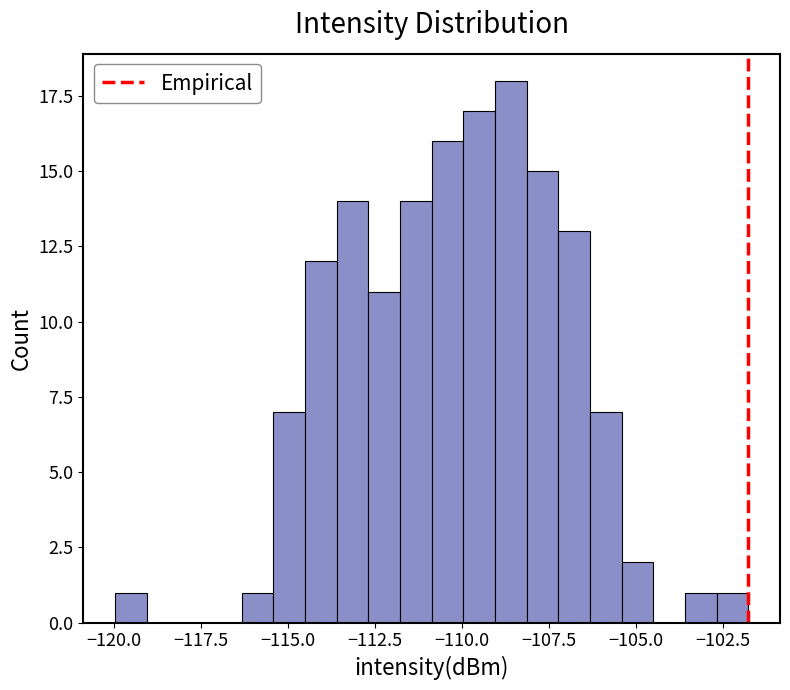

Read against the x-axis, roughly where is the centre of the tallest bar?

-108.5